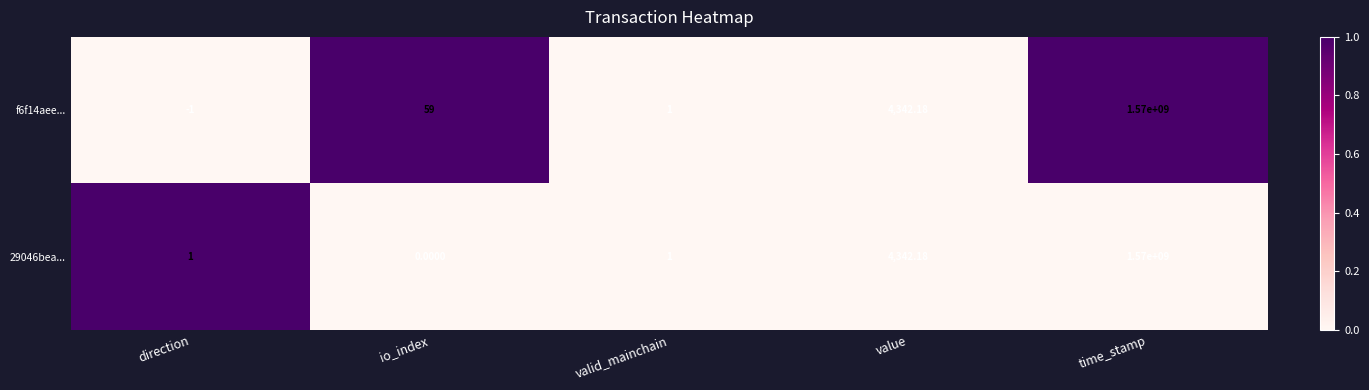

List the labels in order of f6f14aee... value, largest first.

time_stamp, value, io_index, valid_mainchain, direction